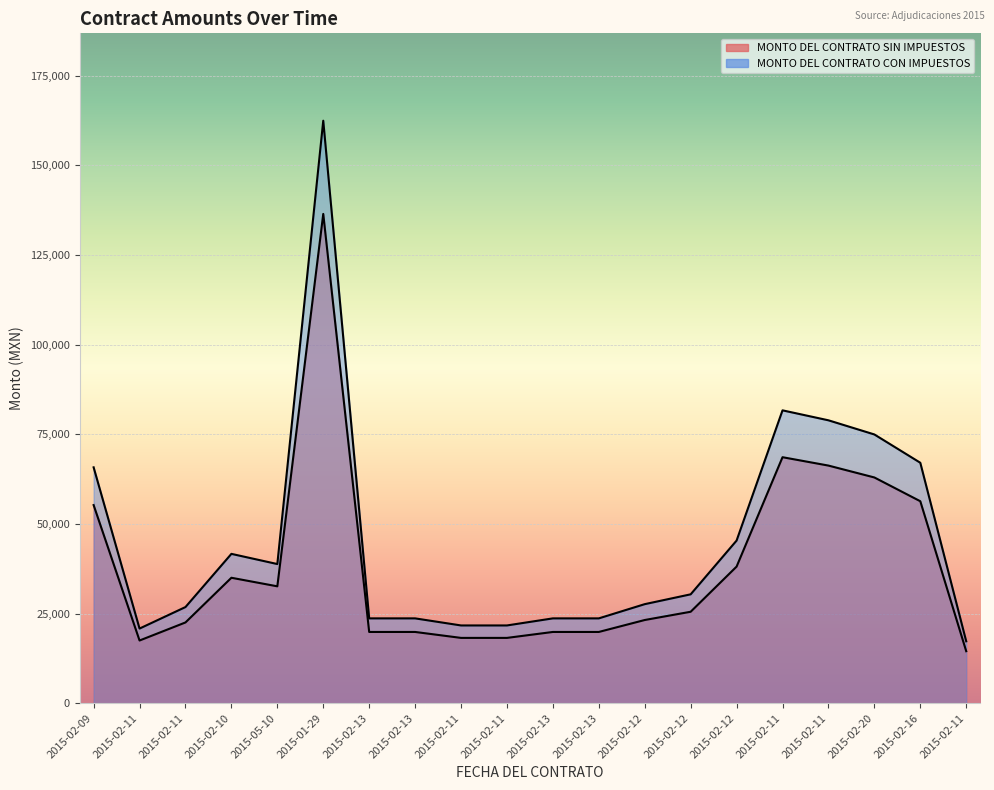

What is the average value of the MONTO DEL CONTRATO SIN IMPUESTOS series?

38533.4